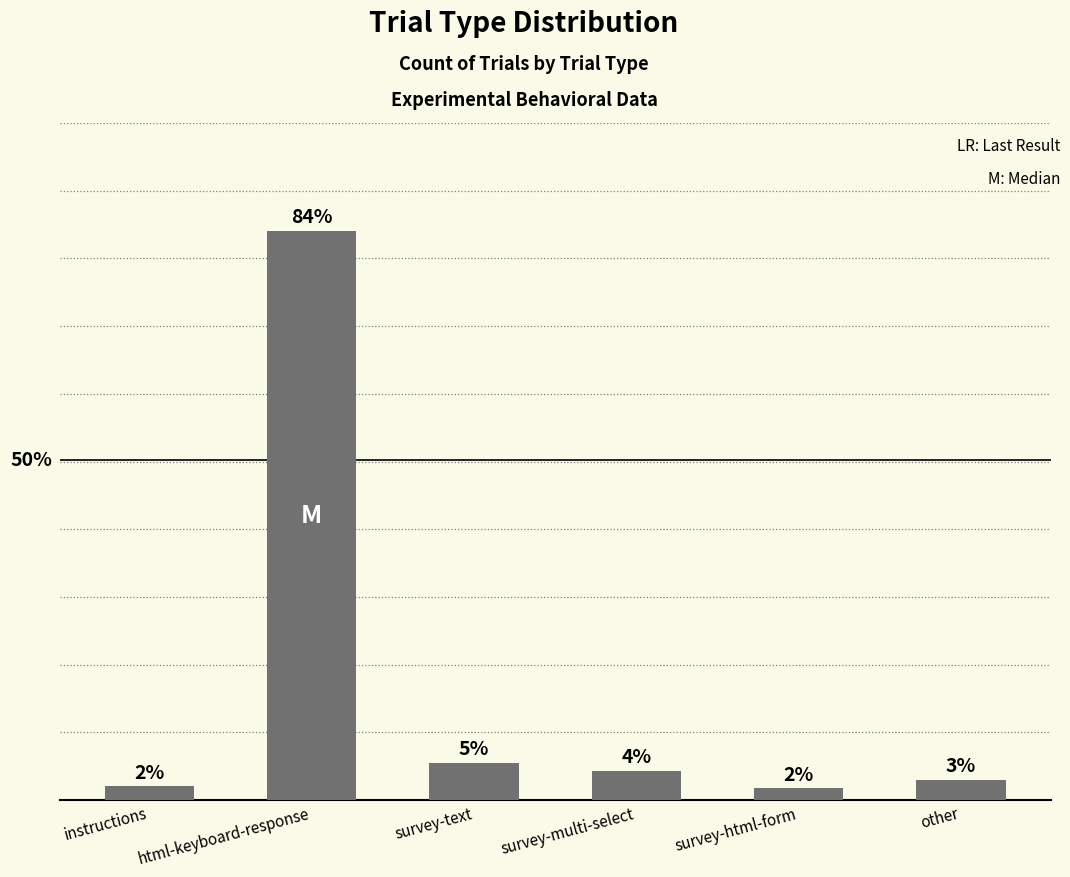

The chart shows a value of 1129 at html-keyboard-response. True or false?

False